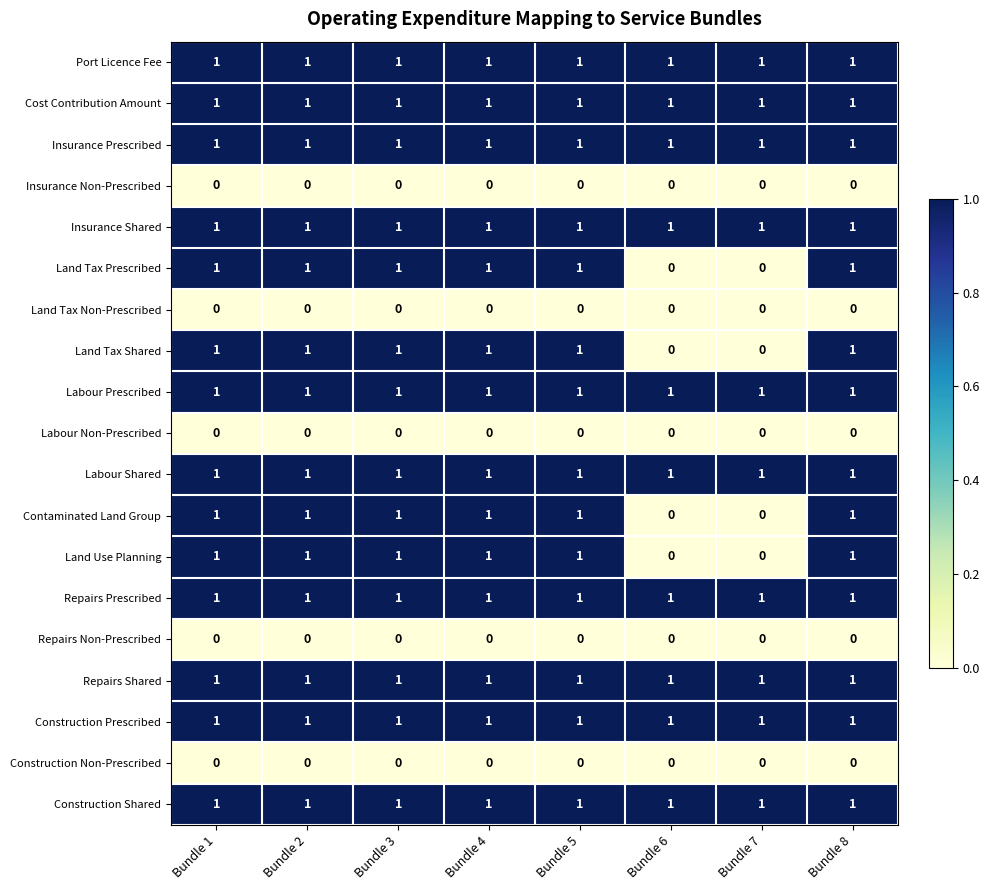

How many Contaminated Land Group values are between 1 and 2?

6